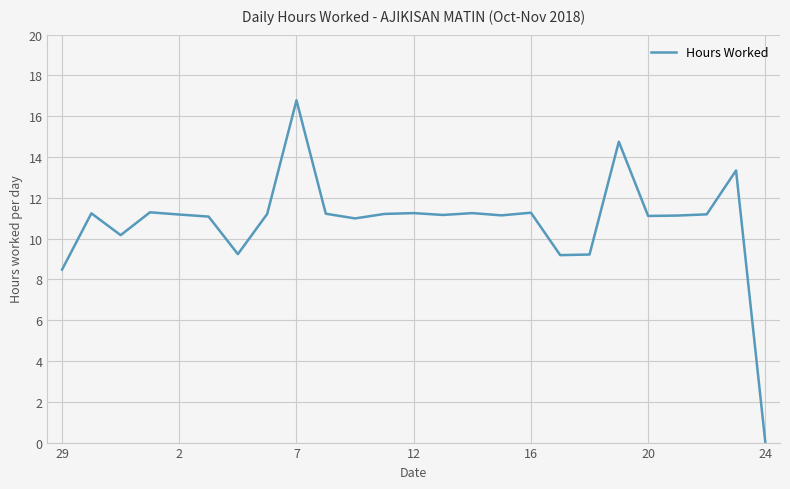

What is the maximum value shown in the chart?

16.8